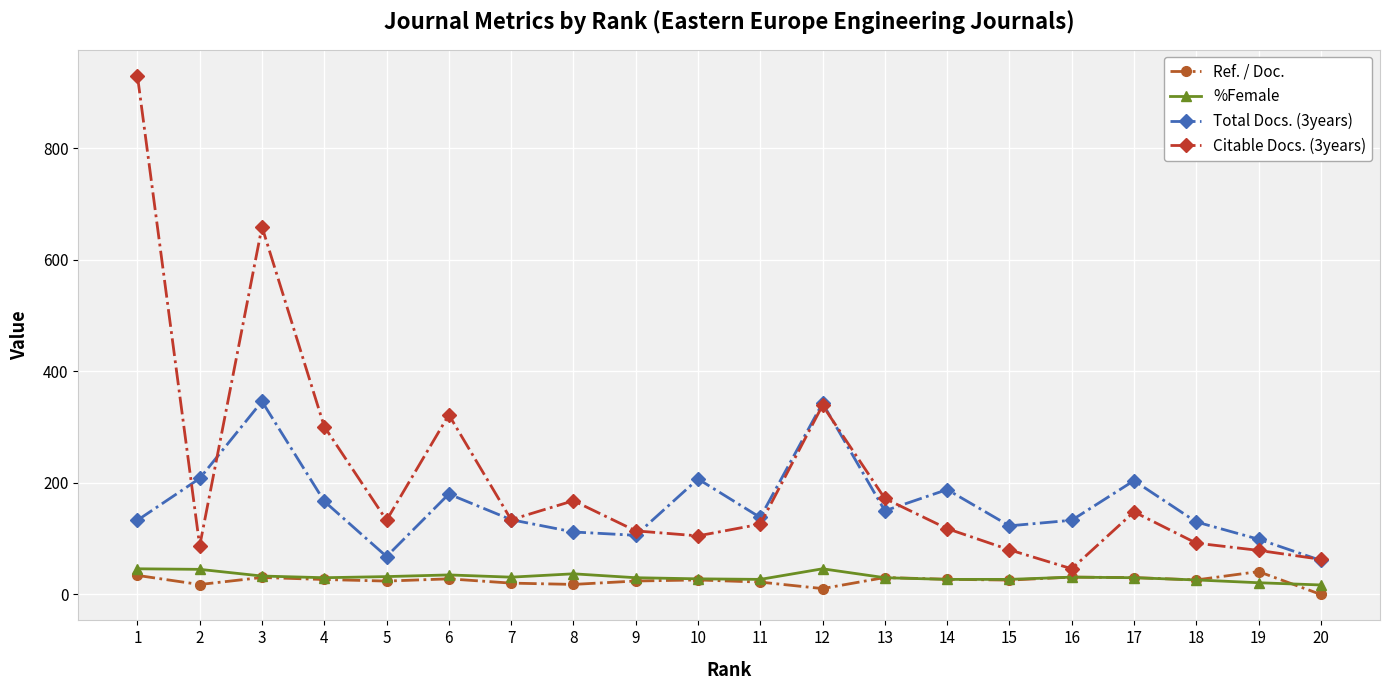

True or false: Total Docs. (3years) and Ref. / Doc. intersect in this chart.

False